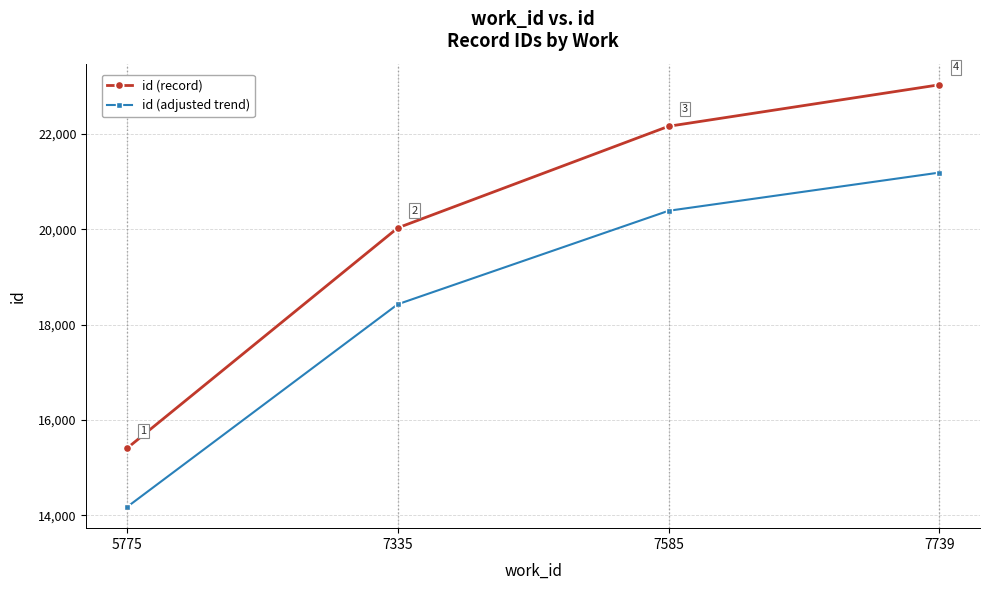

At which label is id (record) closest to 19218?

7335